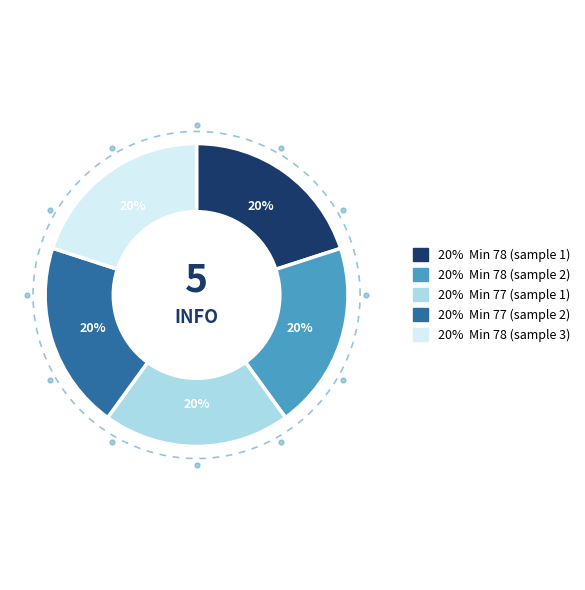

Which category has the smallest portion of the pie?

77